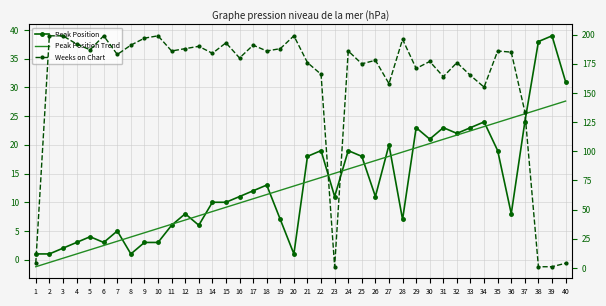

Between which two adjacent categories do Weeks on Chart and Peak Position first intersect?

22 and 23